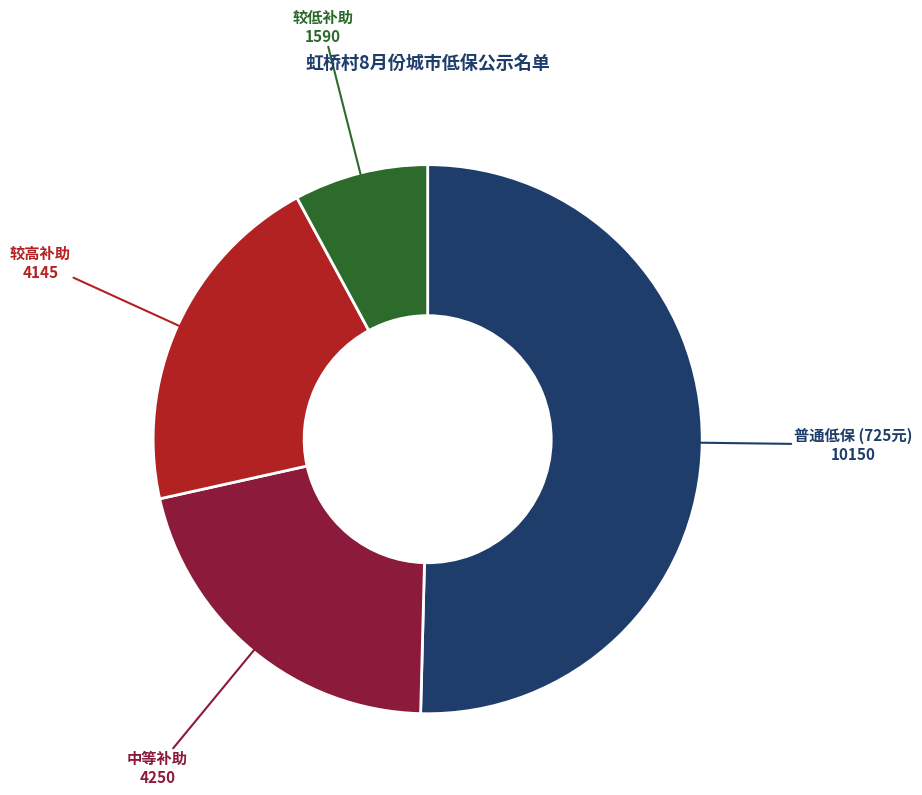

How many slices are in this pie chart?

4